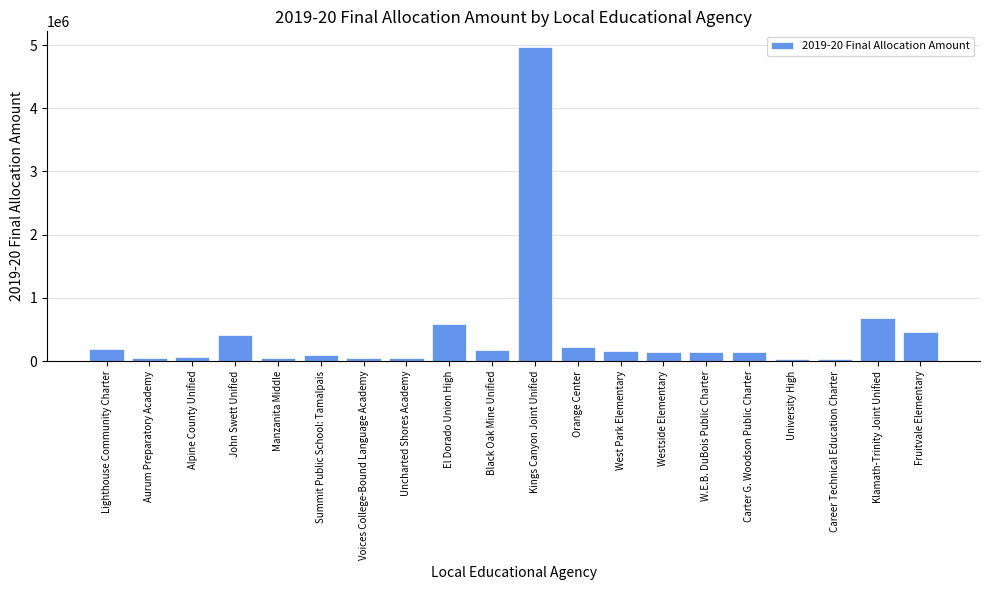

What is the label of the 12th bar from the left?

Orange Center